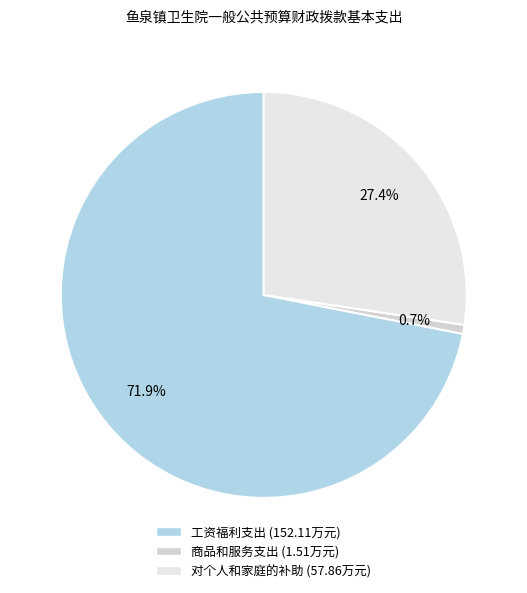

What percentage is NOT represented by 对个人和家庭的补助?

72.6%